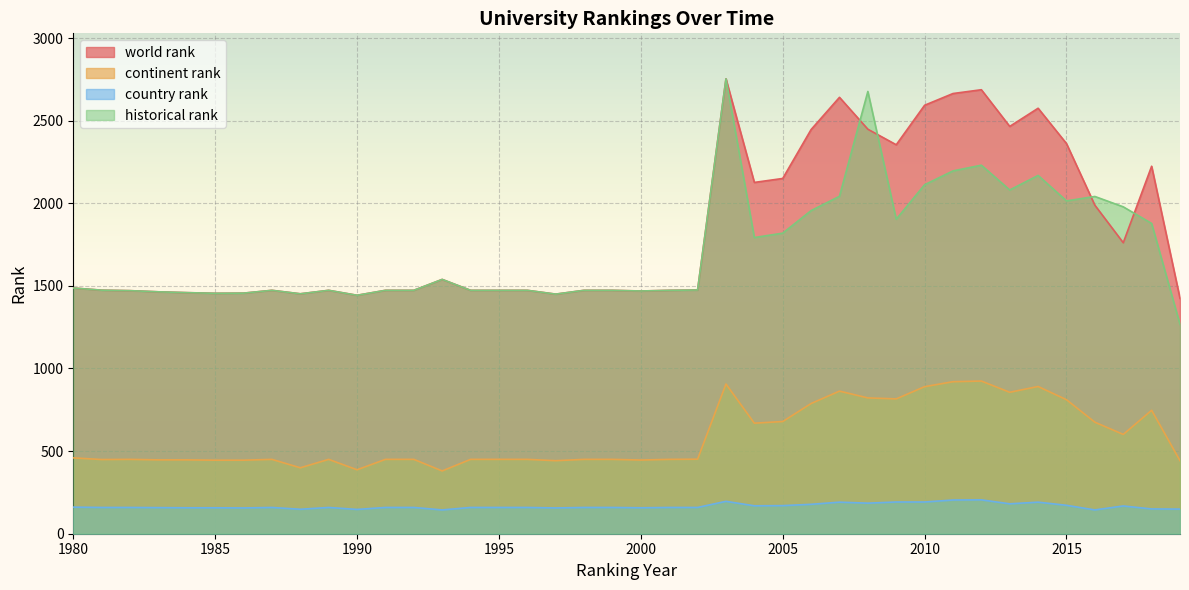

What is the maximum value for continent rank?

924.0